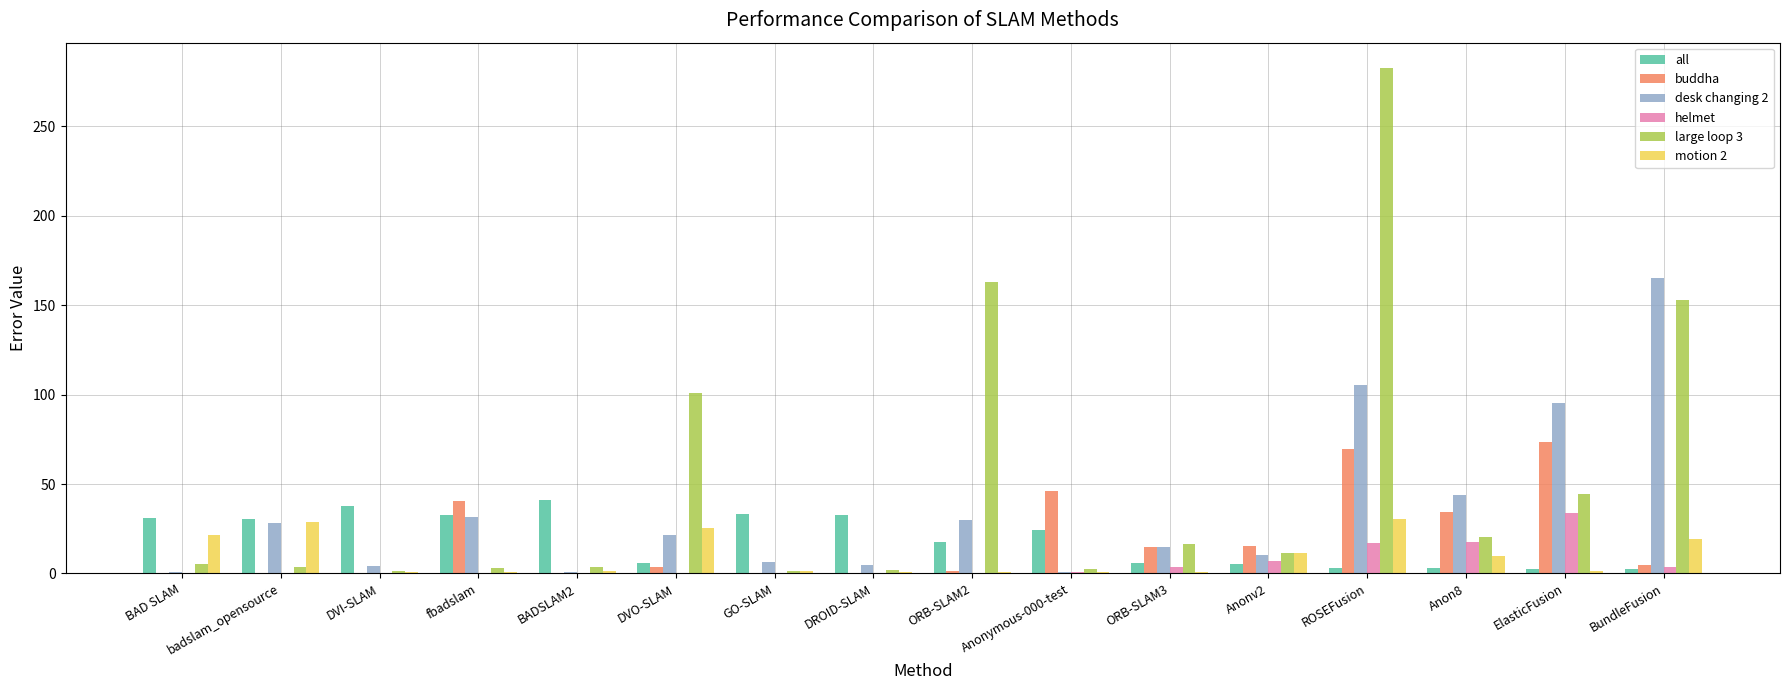

Does the chart contain stacked bars?

No